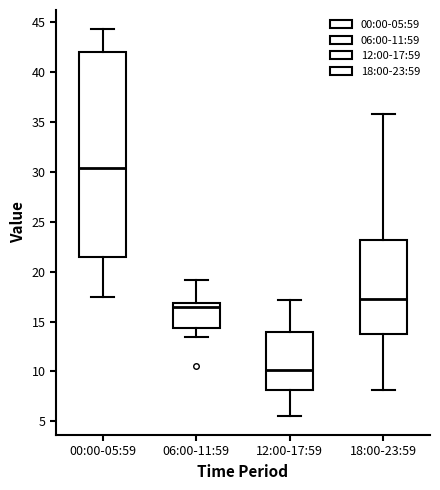

Where is the upper edge of the box for 12:00-17:59 on the y-axis? The values are not printed on the chart, so give them approximately, as read against the axis.

14.0